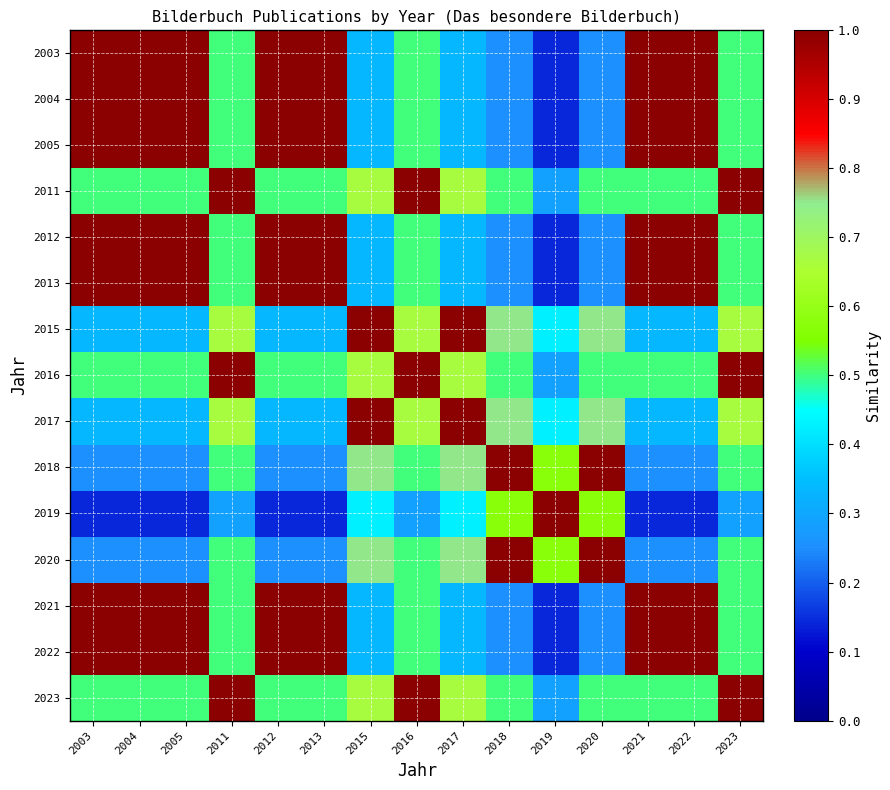

How many distinct data groups are displayed?

15